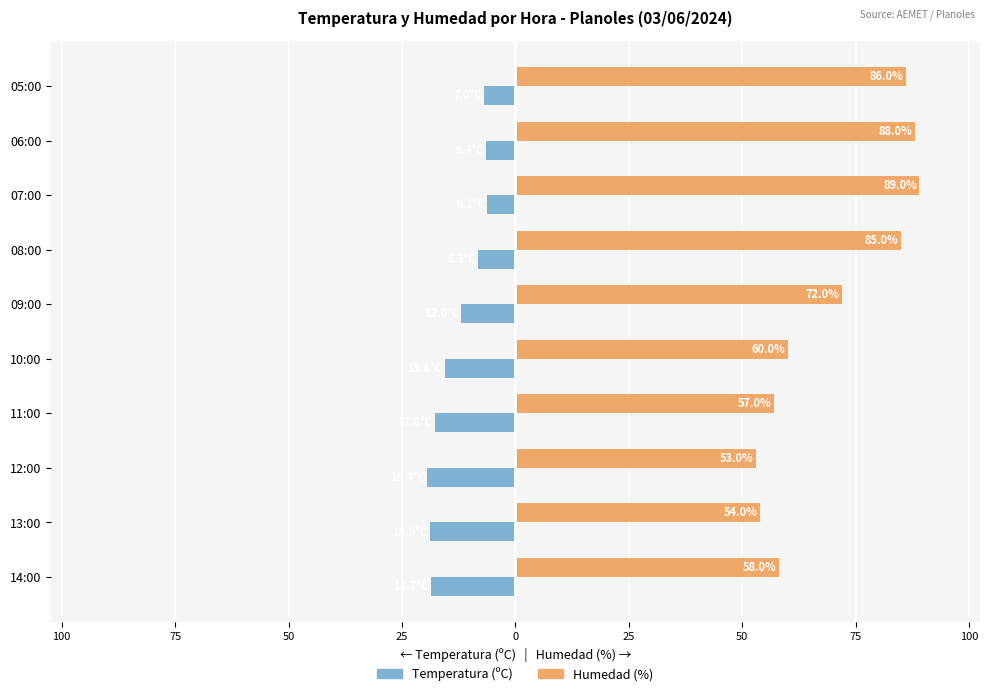

Rank the series by their maximum value, from lowest to highest.

Temperatura (ºC), Humedad (%)